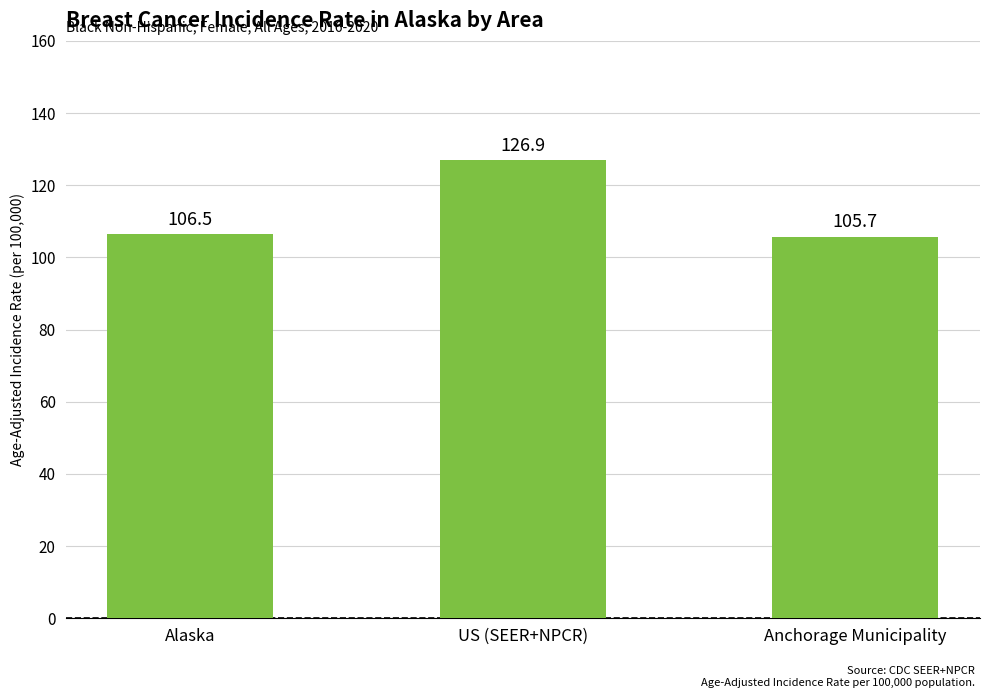

How many values are below 106?

1